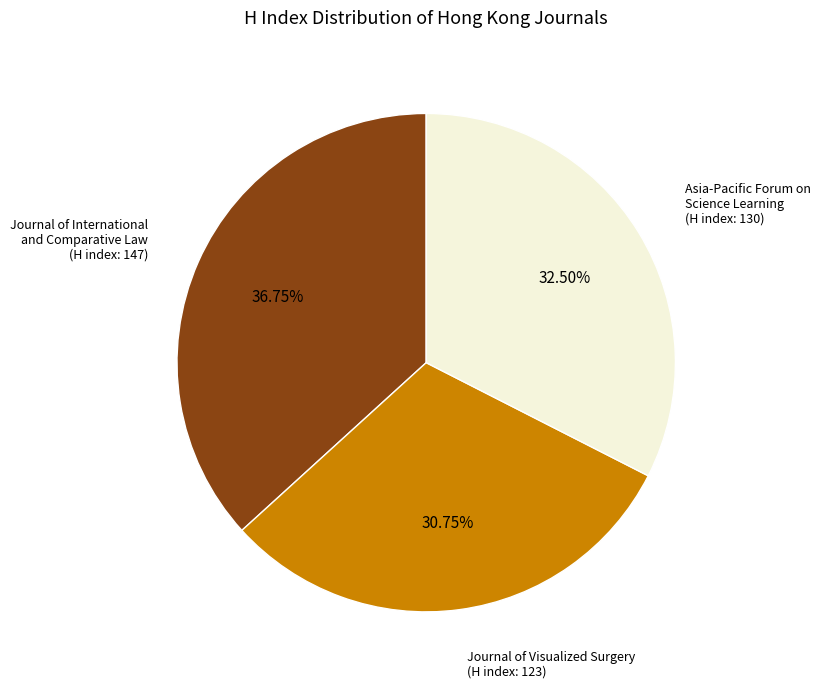

Does Asia-Pacific Forum on Science Learning (H index: 130) represent more than half of the total?

No